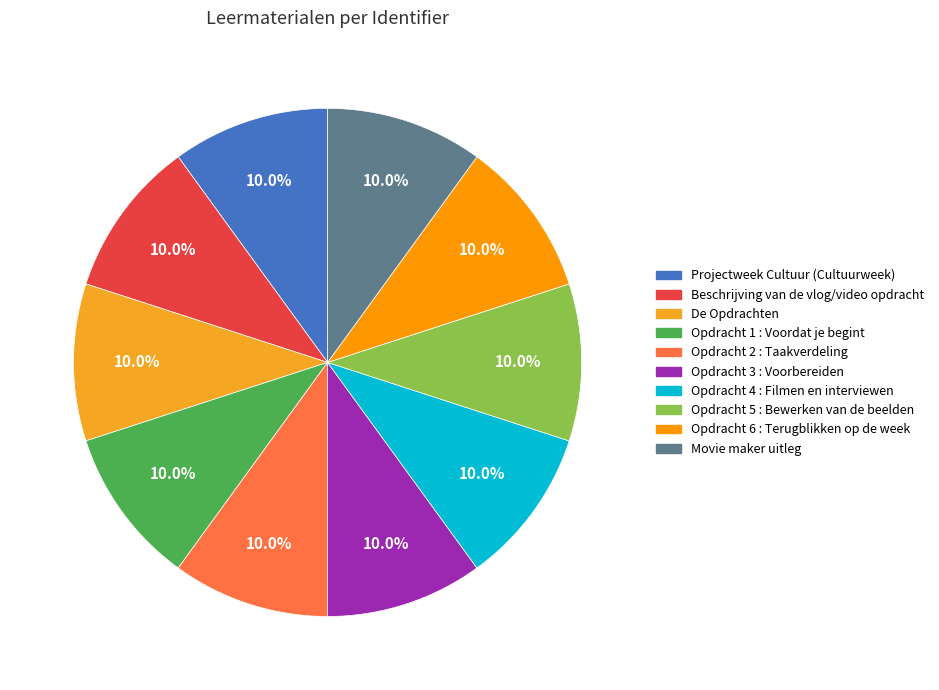

The Opdracht 1 : Voordat je begint slice represents 10% of the pie. True or false?

True